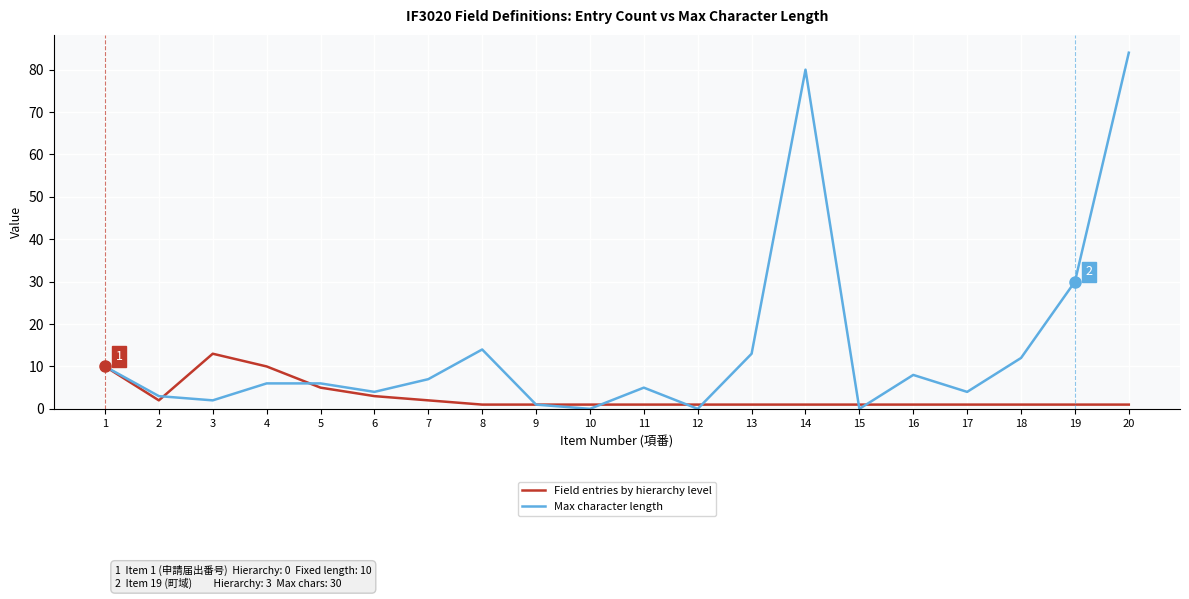

True or false: Field entries by hierarchy level has a value of 2 at 7.

True